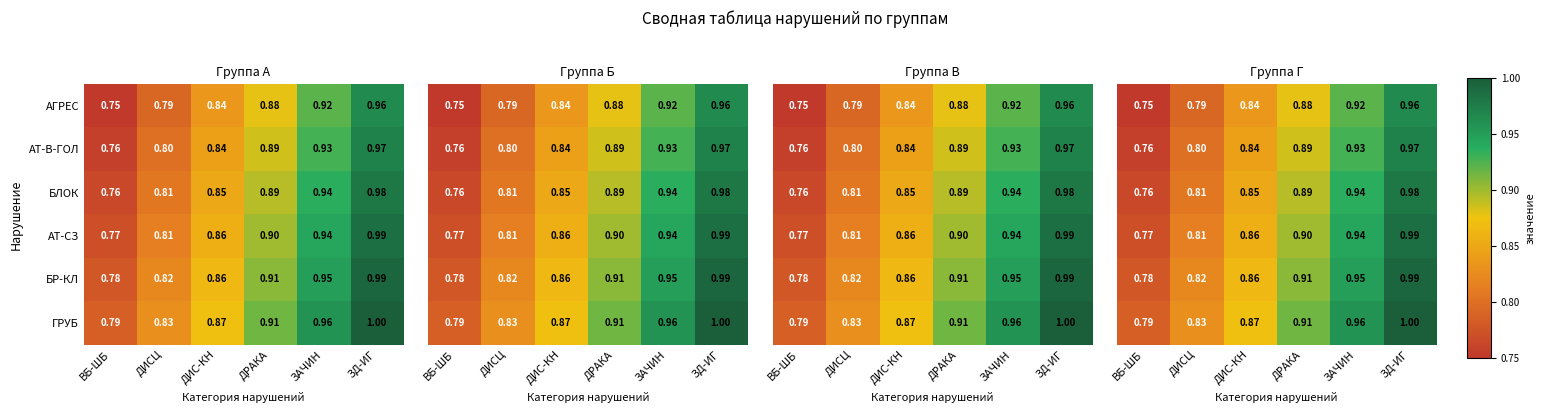

The value of АТ-СЗ at ВБ-ШБ is 1.0. True or false?

False